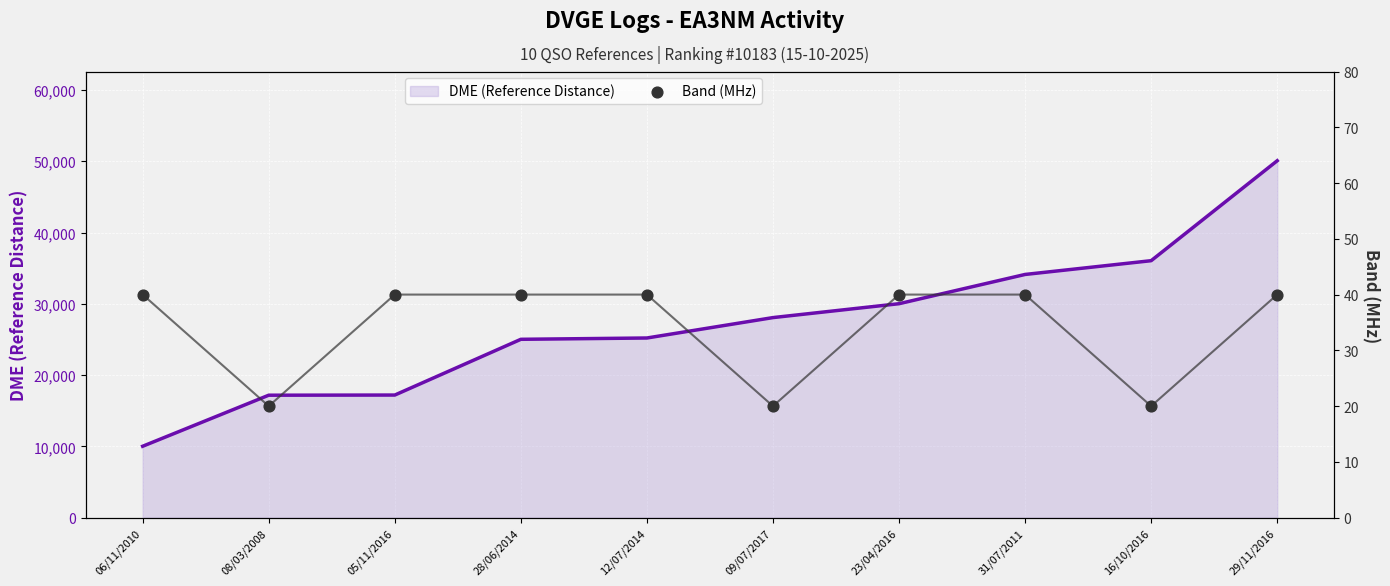

Which series reaches the maximum Y coordinate?

DME (Reference Distance)